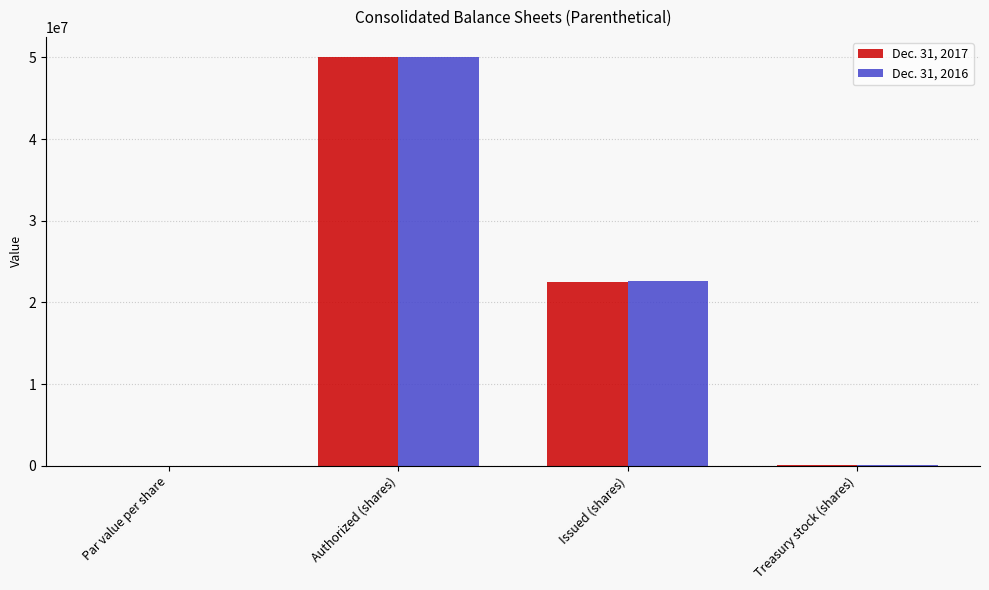

The Dec. 31, 2016 series shows 50000000 at Authorized (shares). True or false?

True